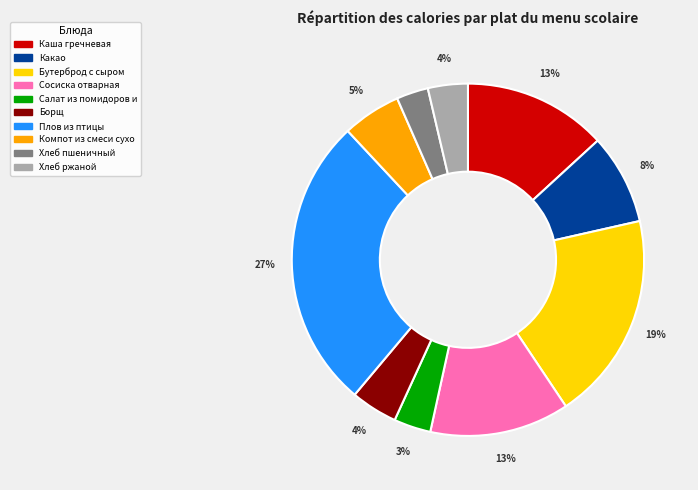

Does any single category account for the majority?

No